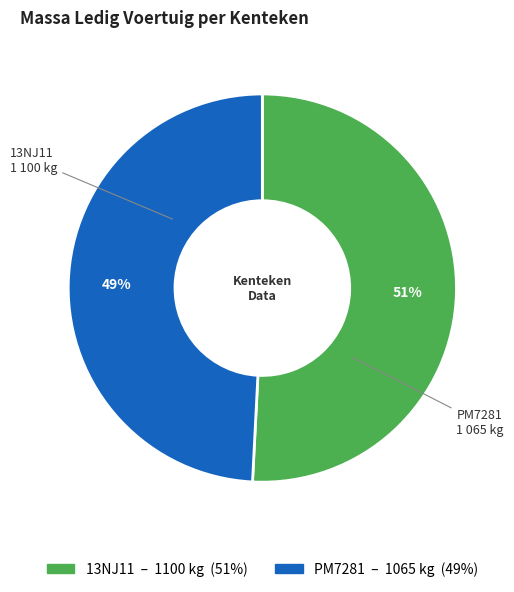

Which category has the smallest portion of the pie?

PM7281